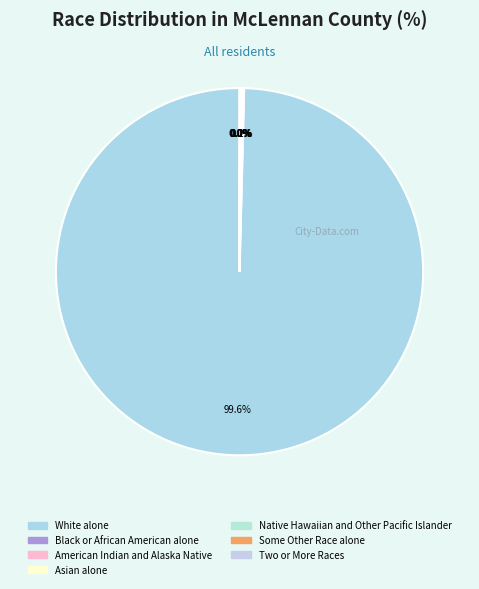

Is White alone the majority of the pie?

Yes